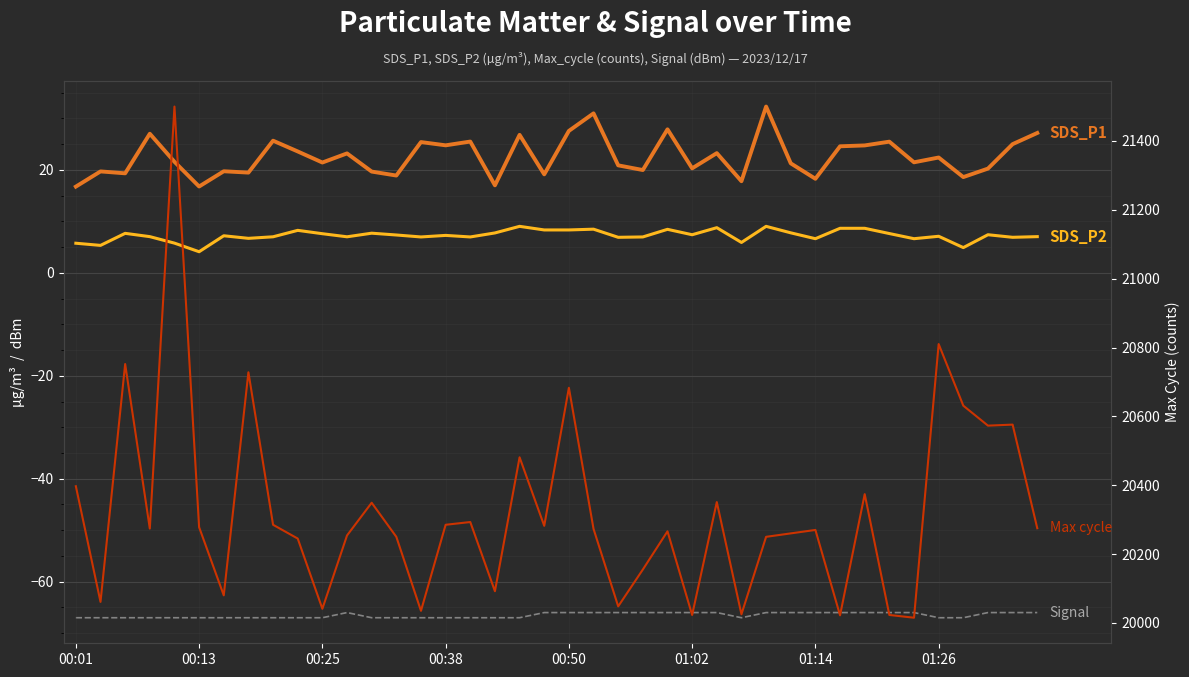

What is the approximate value of Max_cycle at 11?

20254.0